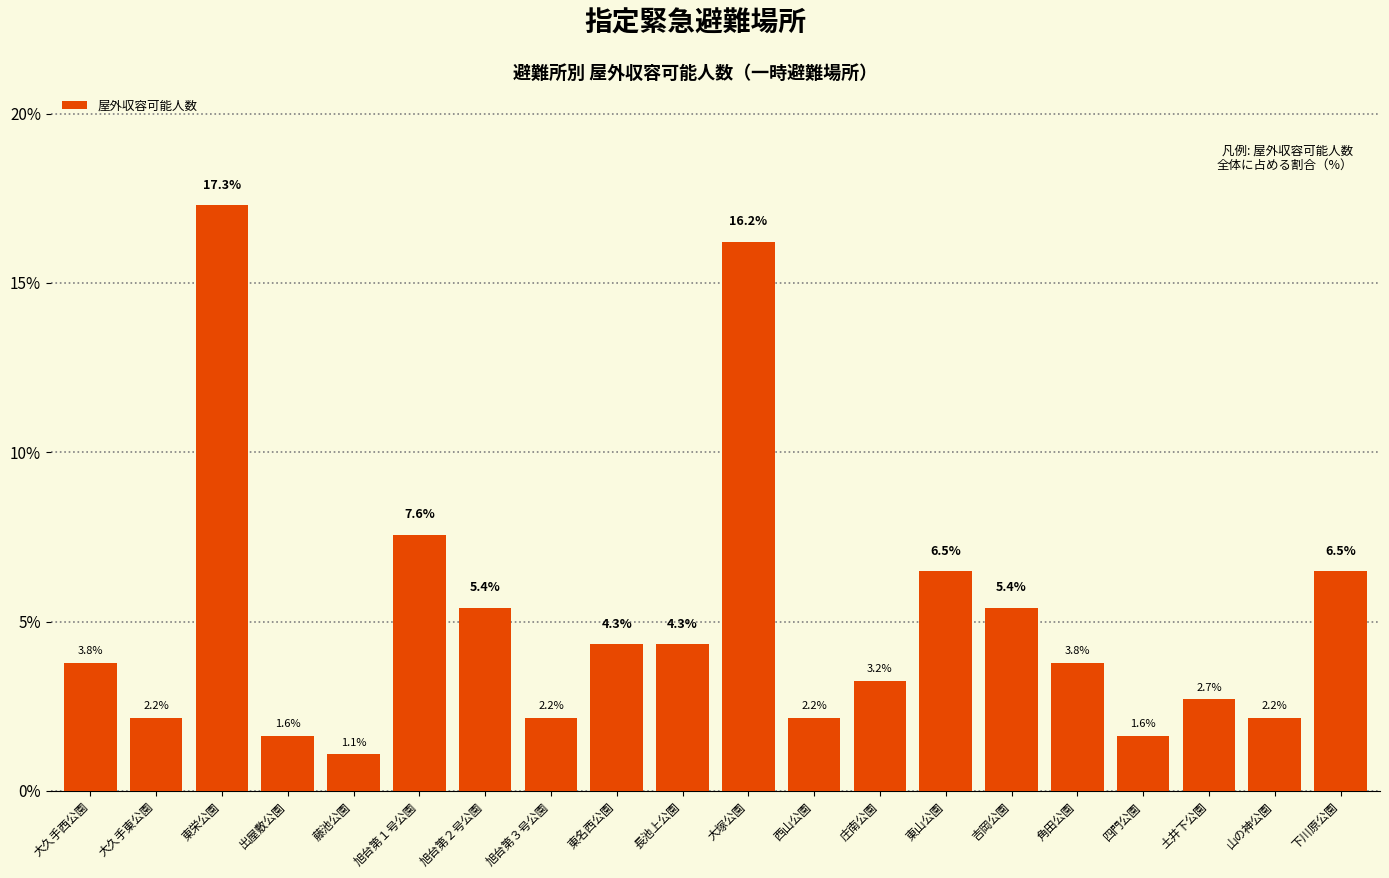

Reading left to right, extract all data points from this chart.

3.8	2.2	17.3	1.6	1.1	7.6	5.4	2.2	4.3	4.3	16.2	2.2	3.2	6.5	5.4	3.8	1.6	2.7	2.2	6.5